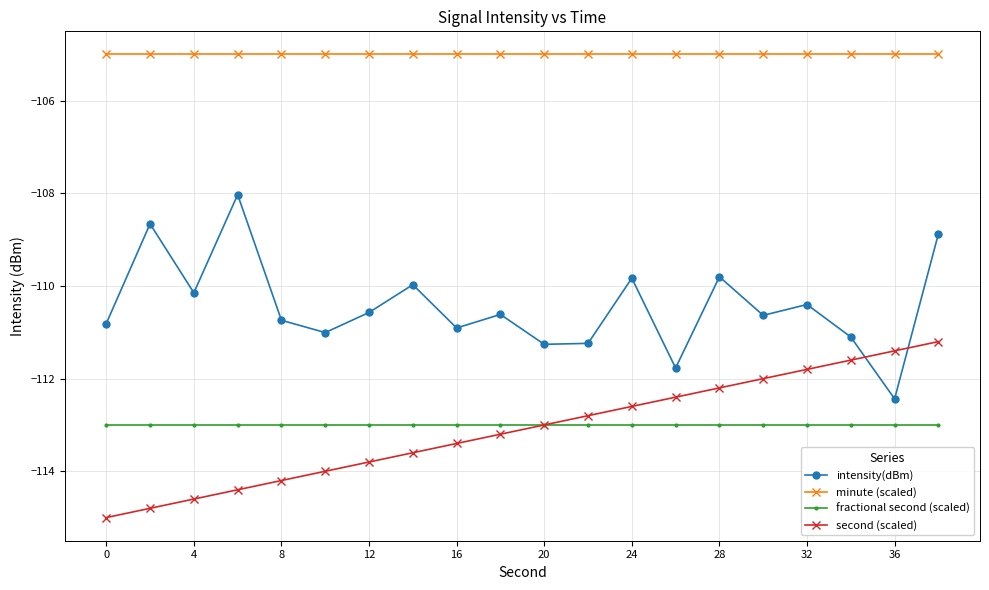

How many distinct data groups are displayed?

4